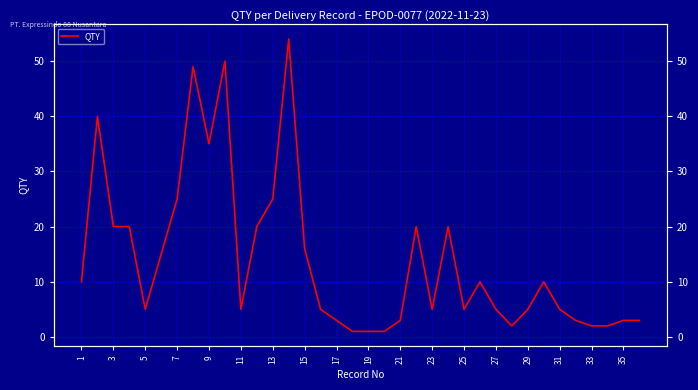

The value at 31 is 5. True or false?

True